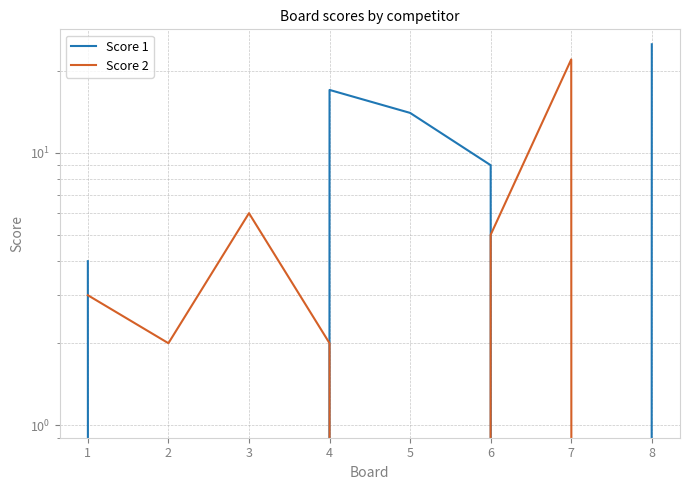

The value of Score 1 at 5 is 25. True or false?

False